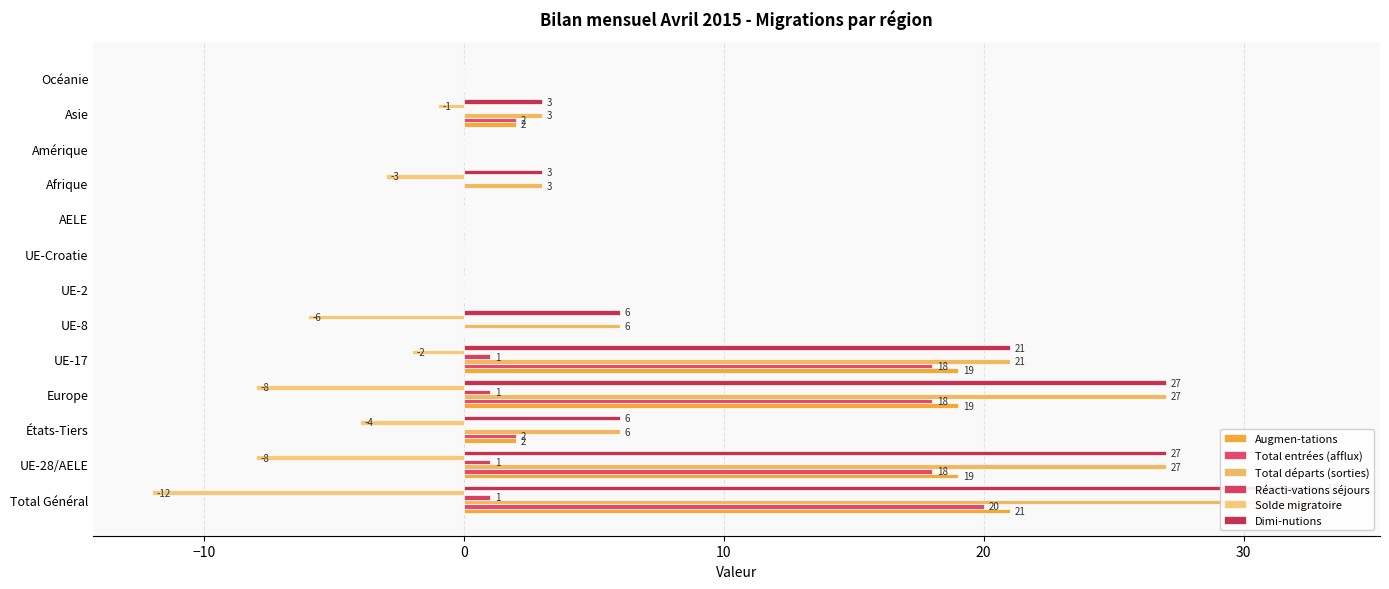

At how many categories does at least one series exceed -6?

13